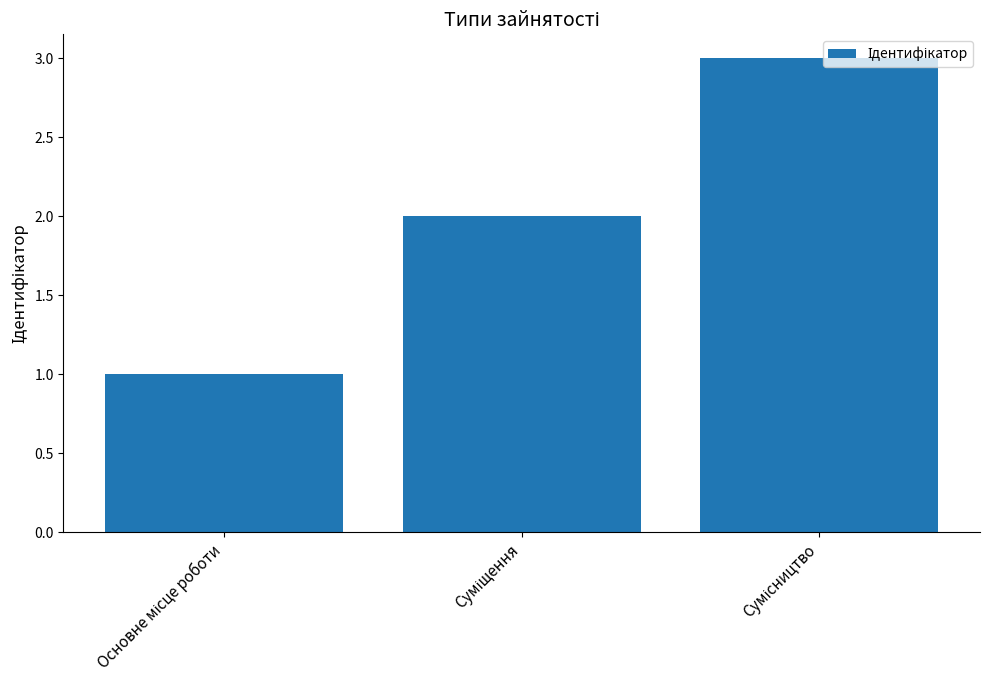

What is the maximum value shown in the chart?

3